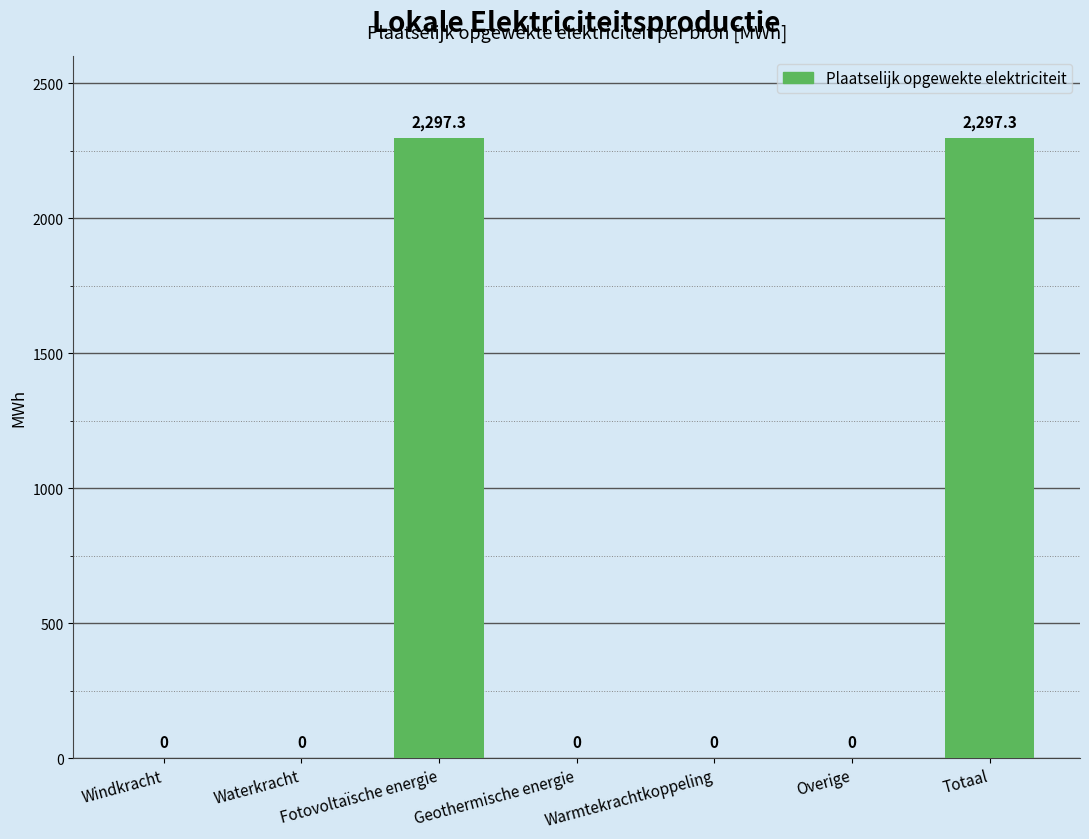

The chart shows a value of 1261.1 at Warmtekrachtkoppeling. True or false?

False